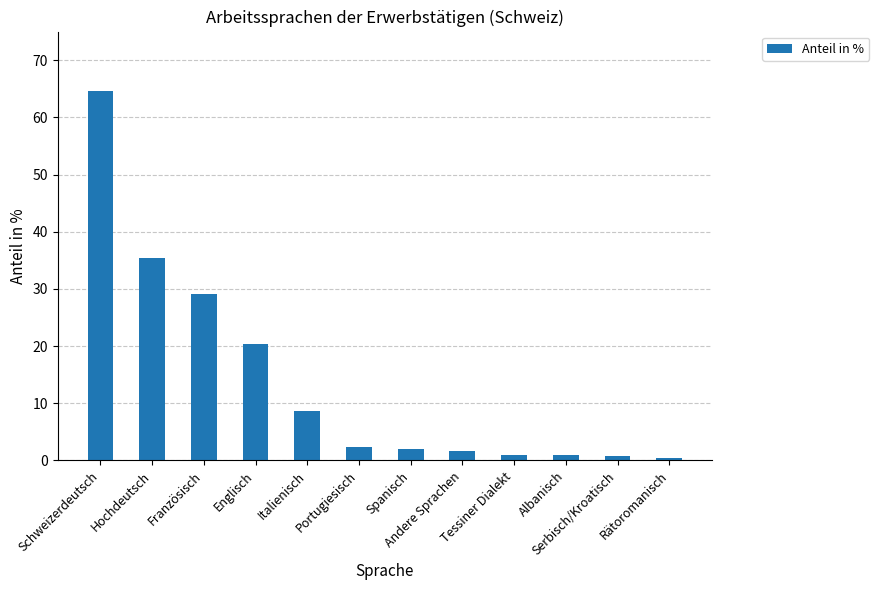

Count the number of data series in this chart.

1